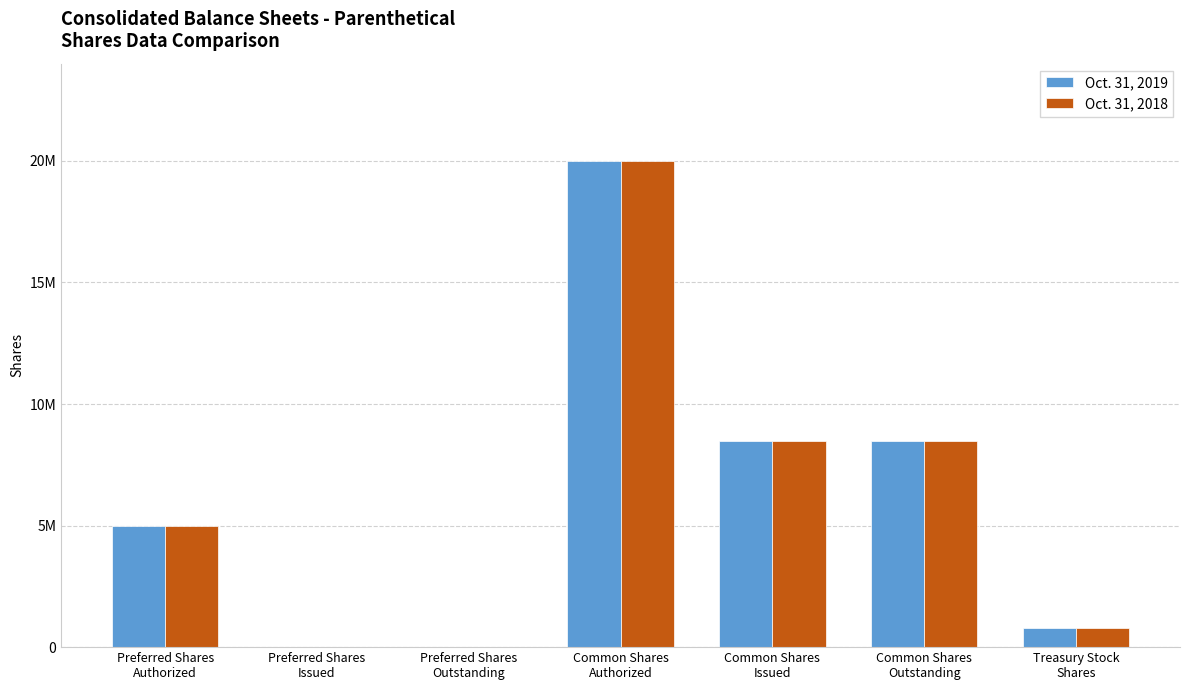

List the labels in order of Oct. 31, 2019 value, smallest first.

Preferred Shares
Issued, Preferred Shares
Outstanding, Treasury Stock
Shares, Preferred Shares
Authorized, Common Shares
Issued, Common Shares
Outstanding, Common Shares
Authorized